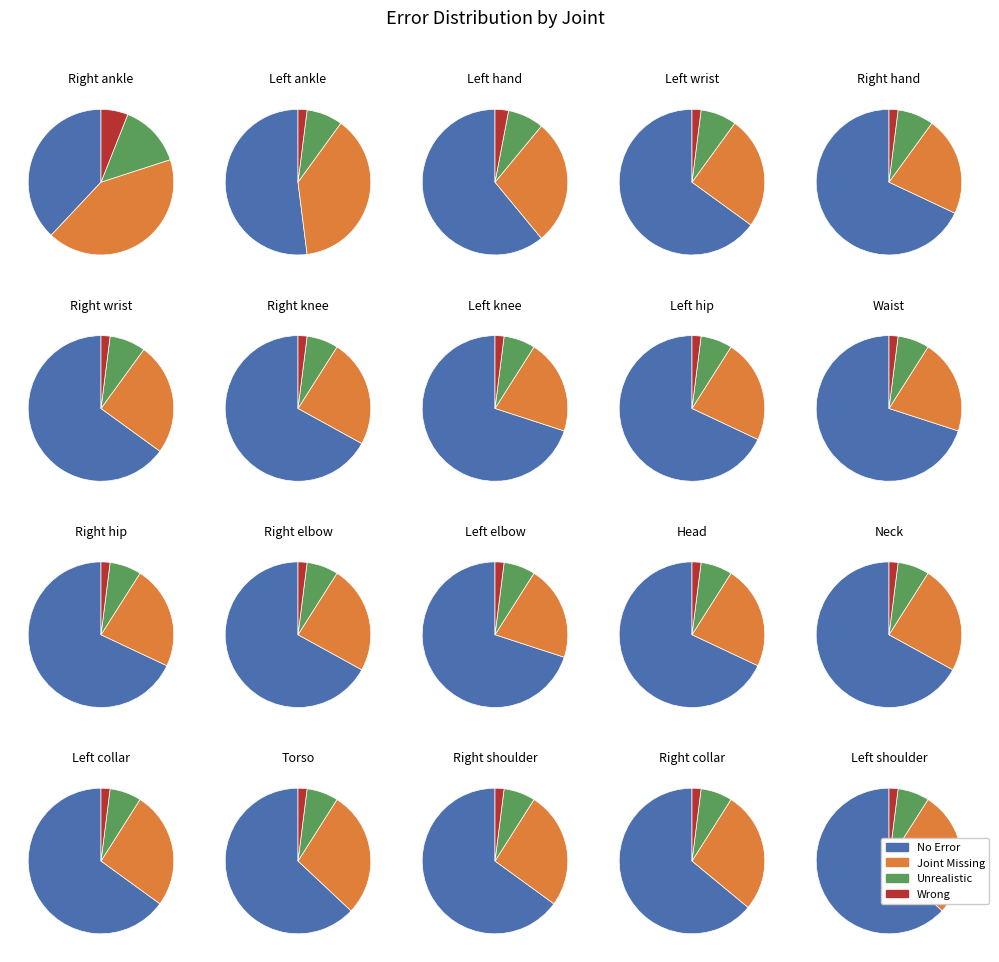

Do 6 and 3 together represent more than half of the pie?

No